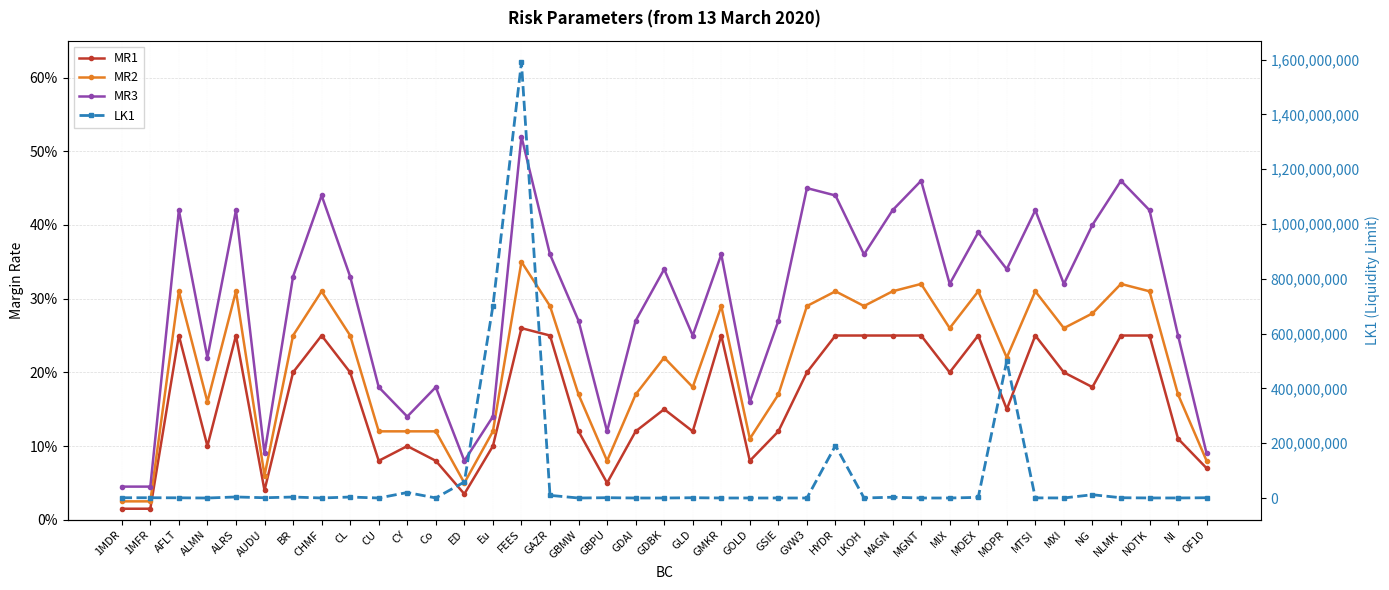

Is it true that MR2 equals 0.1 at CU?

True